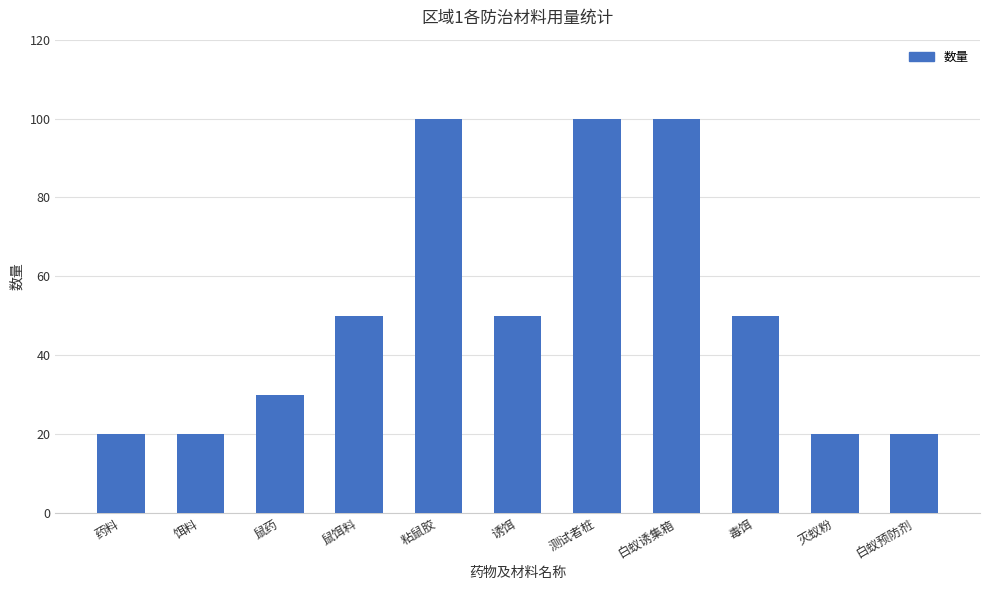

True or false: the data shows 9 at 灭蚁粉.

False